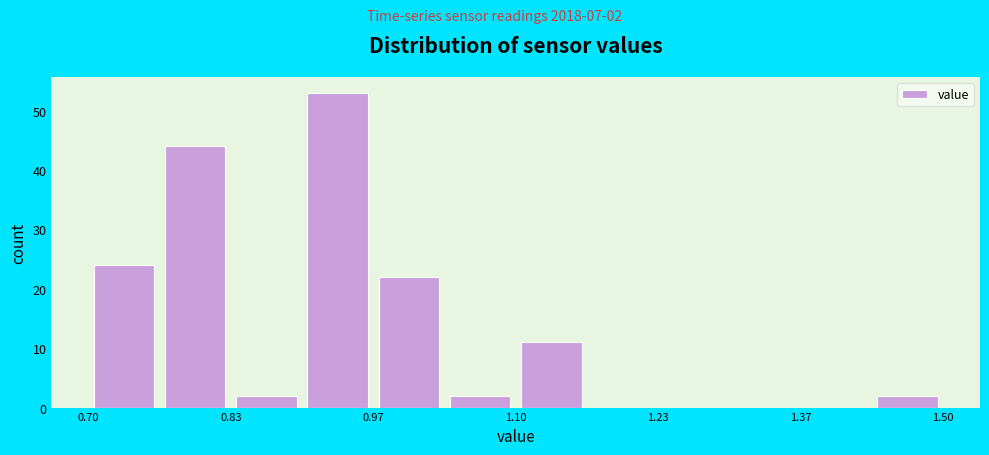

Around what value on the x-axis is the tallest bar? Give the approximate position of its centre, as read against the axis.

0.94